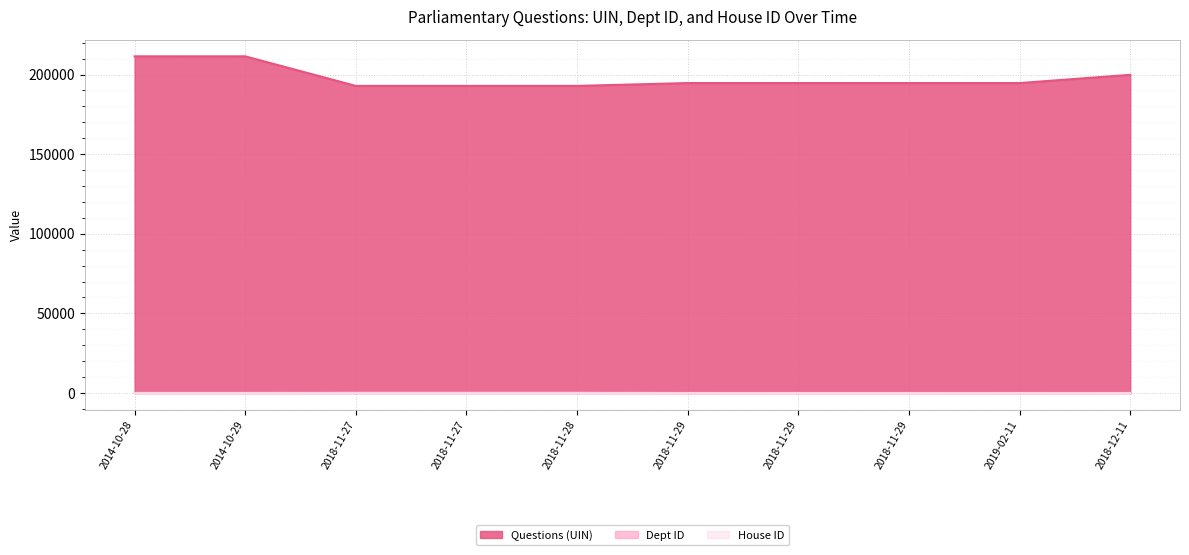

What is the total value across all series at 2018-11-29?

194662